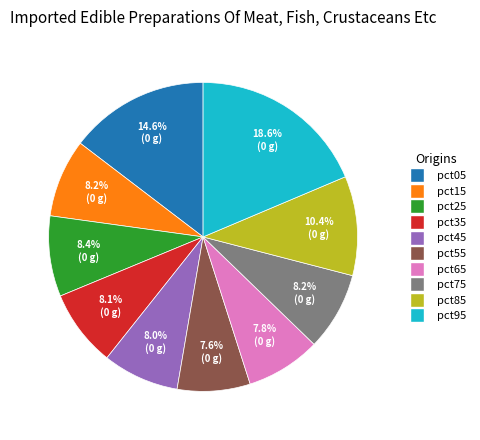

To the nearest percent, what percentage of the pie is pct35?

8%